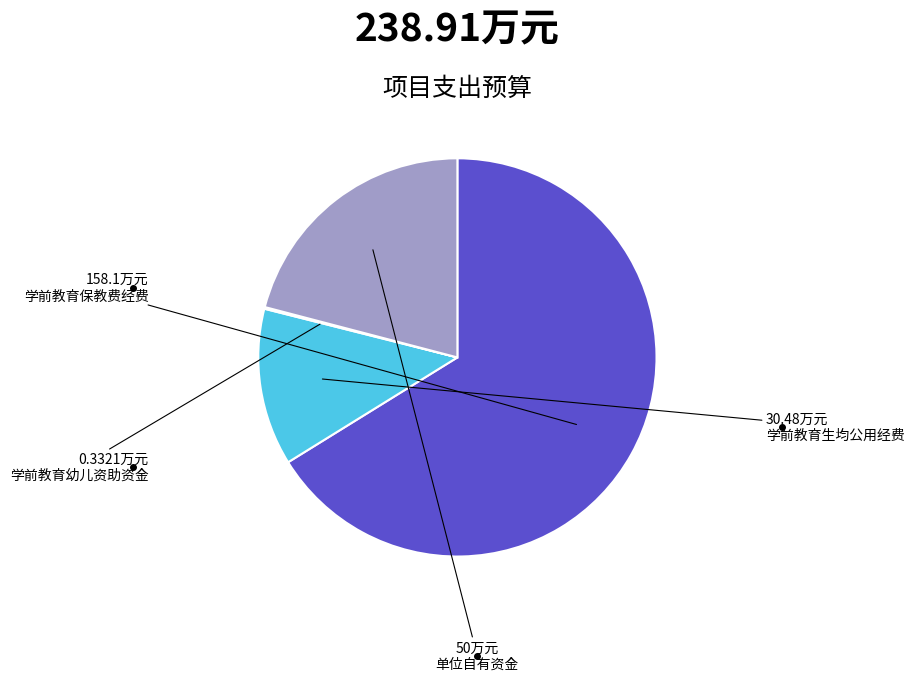

Is there a majority slice in this chart?

Yes